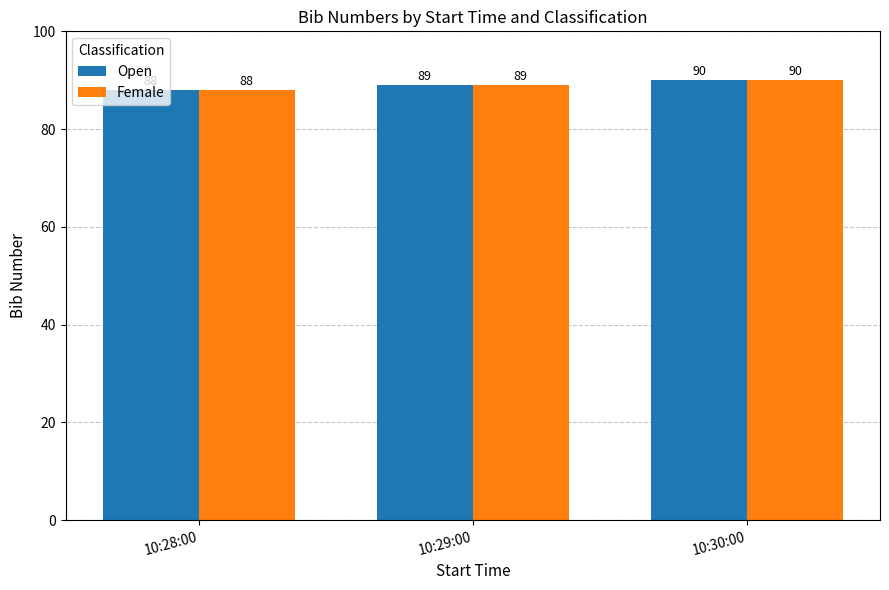

Which category has the highest value in the Female series?

10:30:00